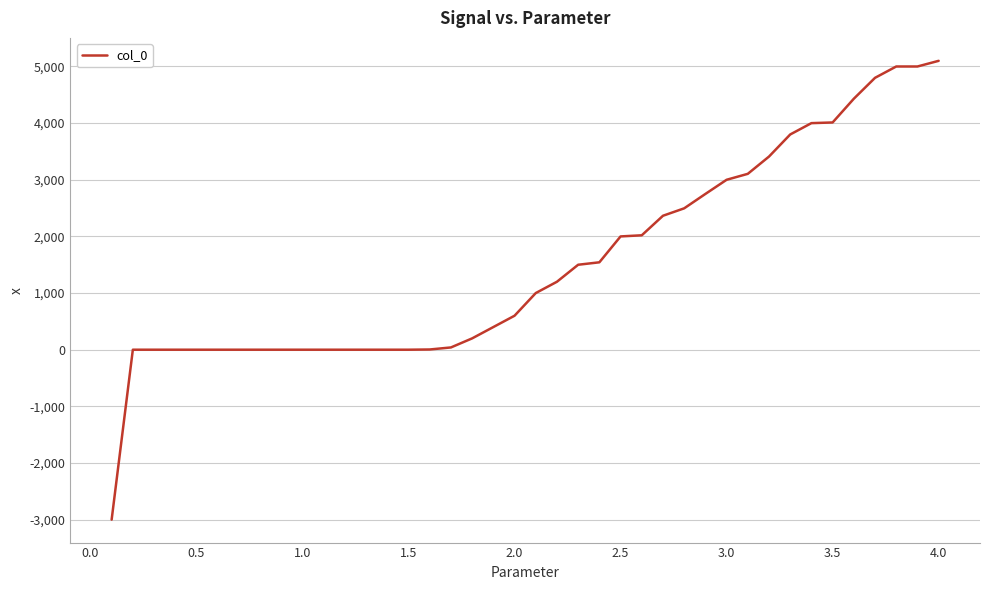

What is the minimum value shown in the chart?

-3000